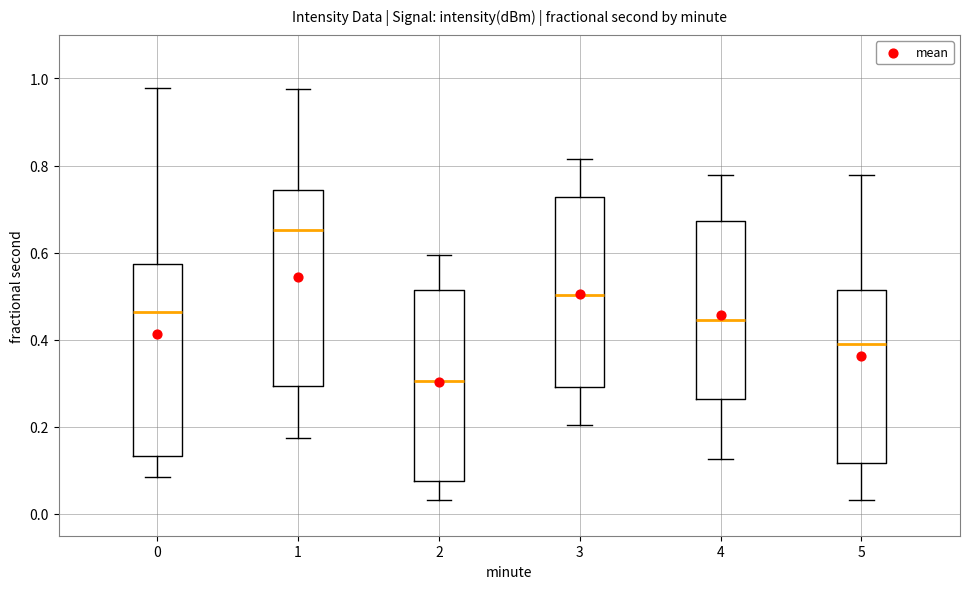

Which box has the lowest median line?

2